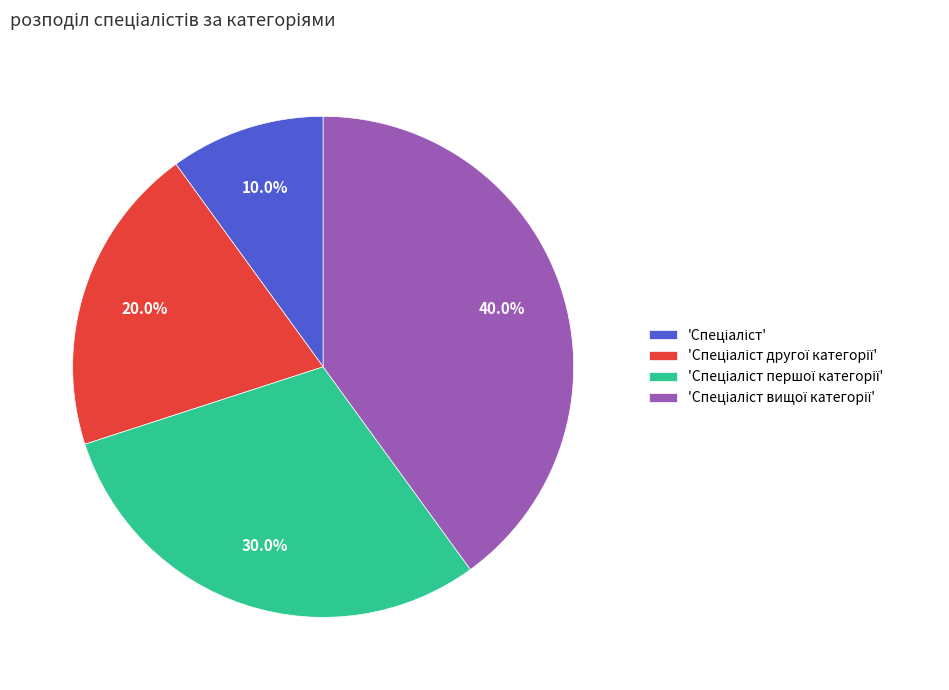

Is there any slice that represents more than half of the pie?

No